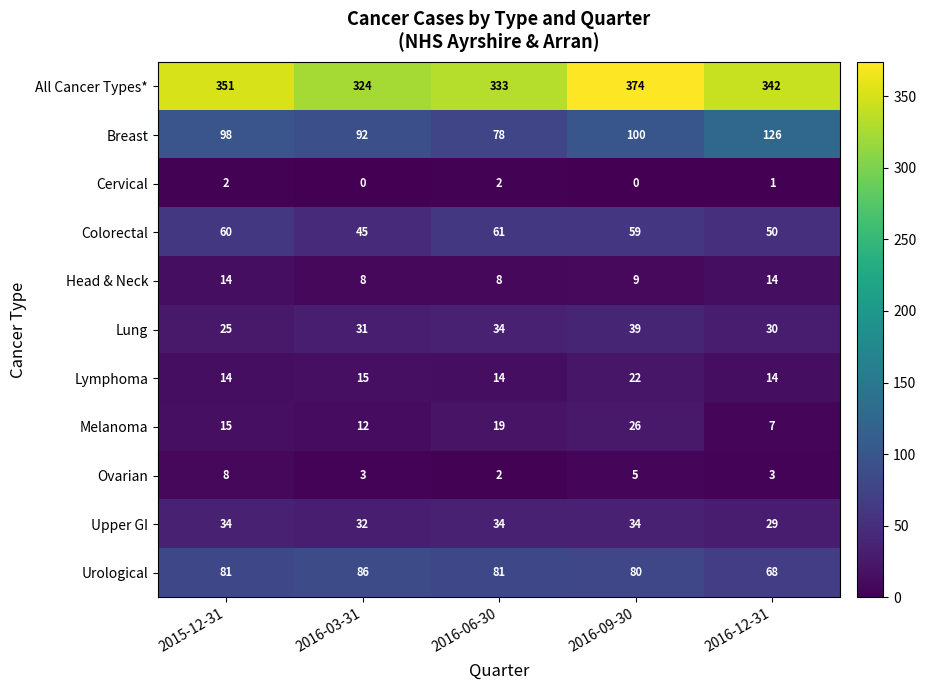

Which label corresponds to the largest value in the chart?

2016-09-30